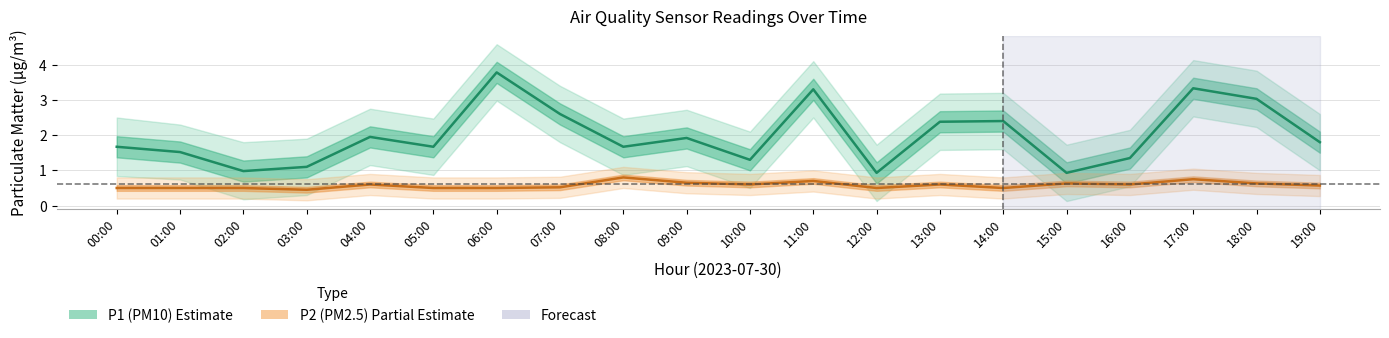

Does the chart display data point markers on the line(s)?

No